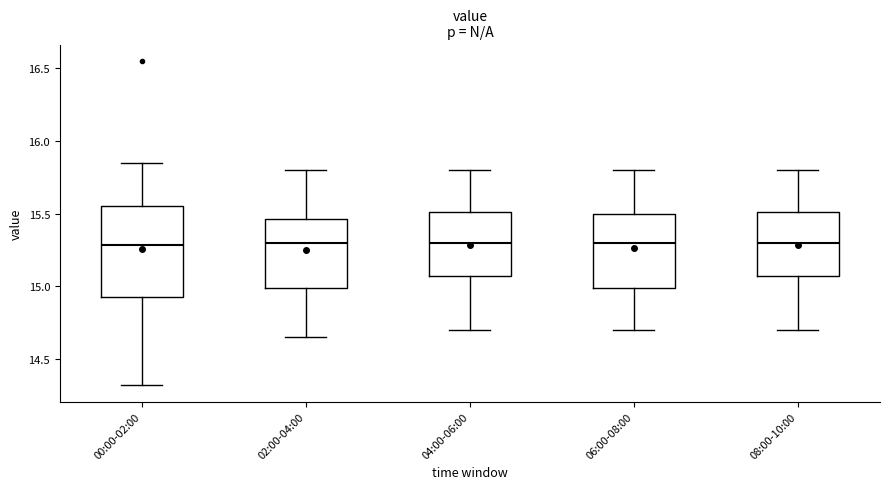

Reading left to right, read every box against the y-axis: the position of its median line, the range the box covers, and the ends of its whiskers. The values are not printed on the chart, so give them approximately, as read against the axis.

00:00-02:00: median 15.30, box 14.95 to 15.55, whiskers 14.30 to 15.85
02:00-04:00: median 15.30, box 15.00 to 15.45, whiskers 14.65 to 15.80
04:00-06:00: median 15.30, box 15.10 to 15.50, whiskers 14.70 to 15.80
06:00-08:00: median 15.30, box 15.00 to 15.50, whiskers 14.70 to 15.80
08:00-10:00: median 15.30, box 15.10 to 15.50, whiskers 14.70 to 15.80